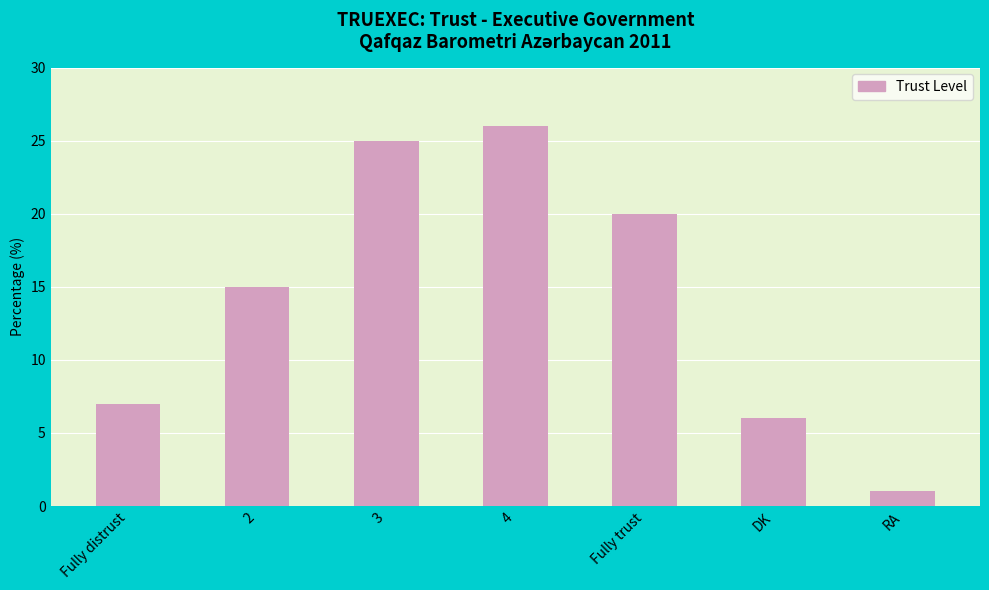

What is the label of the 7th bar from the right?

Fully distrust